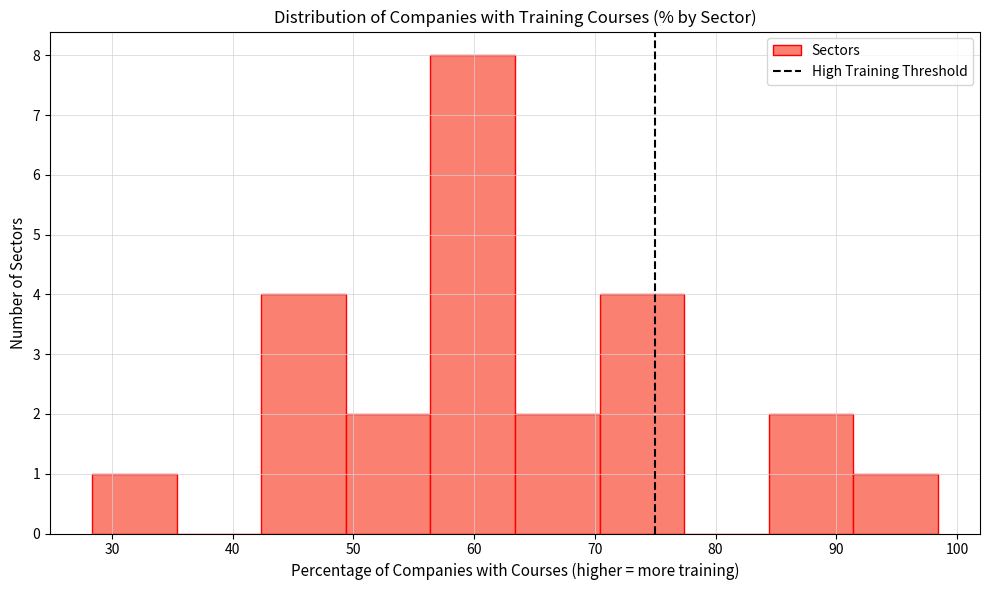

Reading left to right, transcribe this chart: for each bar, give the range it covers on the x-axis and its height. Neither the bar edges nor the heights are printed on the chart, so give them approximately, as read against the axes.

28 to 35: 1
35 to 42: 0
42 to 49: 4
49 to 56: 2
56 to 63: 8
63 to 70: 2
70 to 77: 4
77 to 84: 0
84 to 91: 2
91 to 98: 1